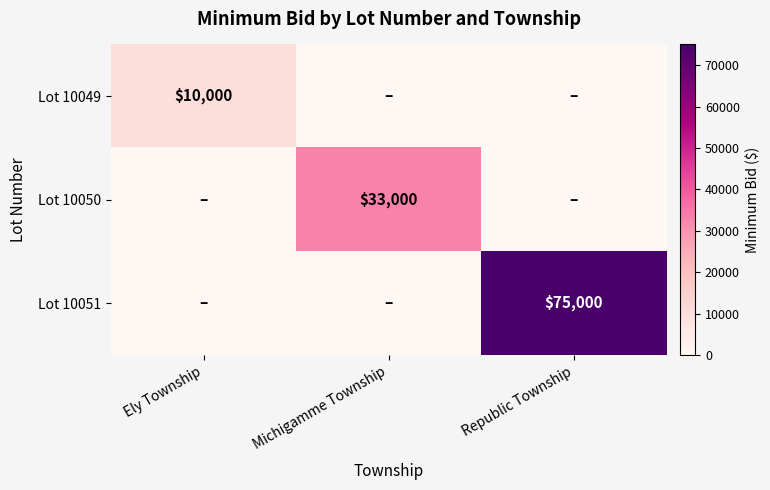

The Lot 10049 series shows 5205 at Ely Township. True or false?

False